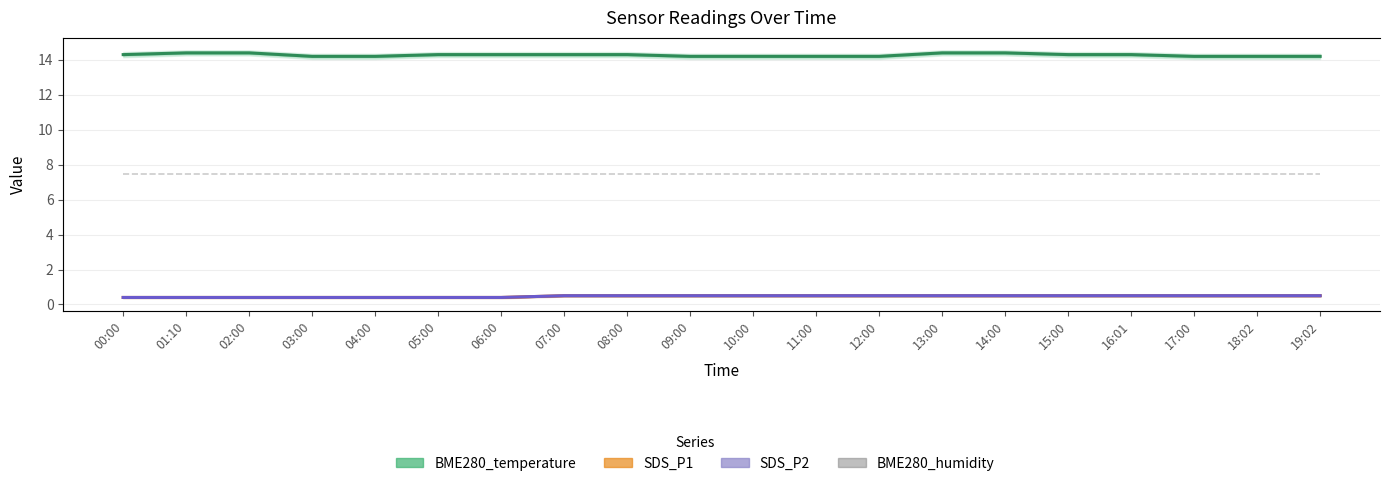

Is it true that SDS_P1 equals 0.5 at 19:02?

True